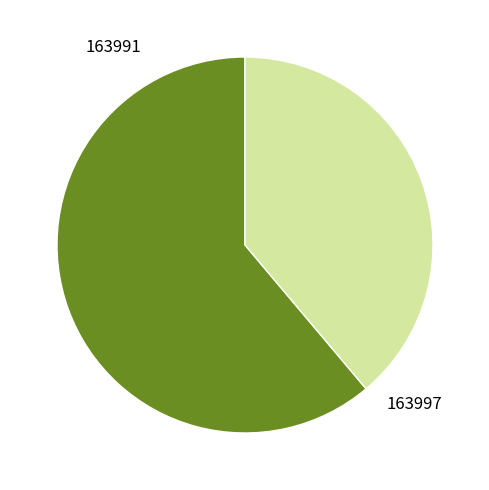

Count the number of slices in the pie.

2